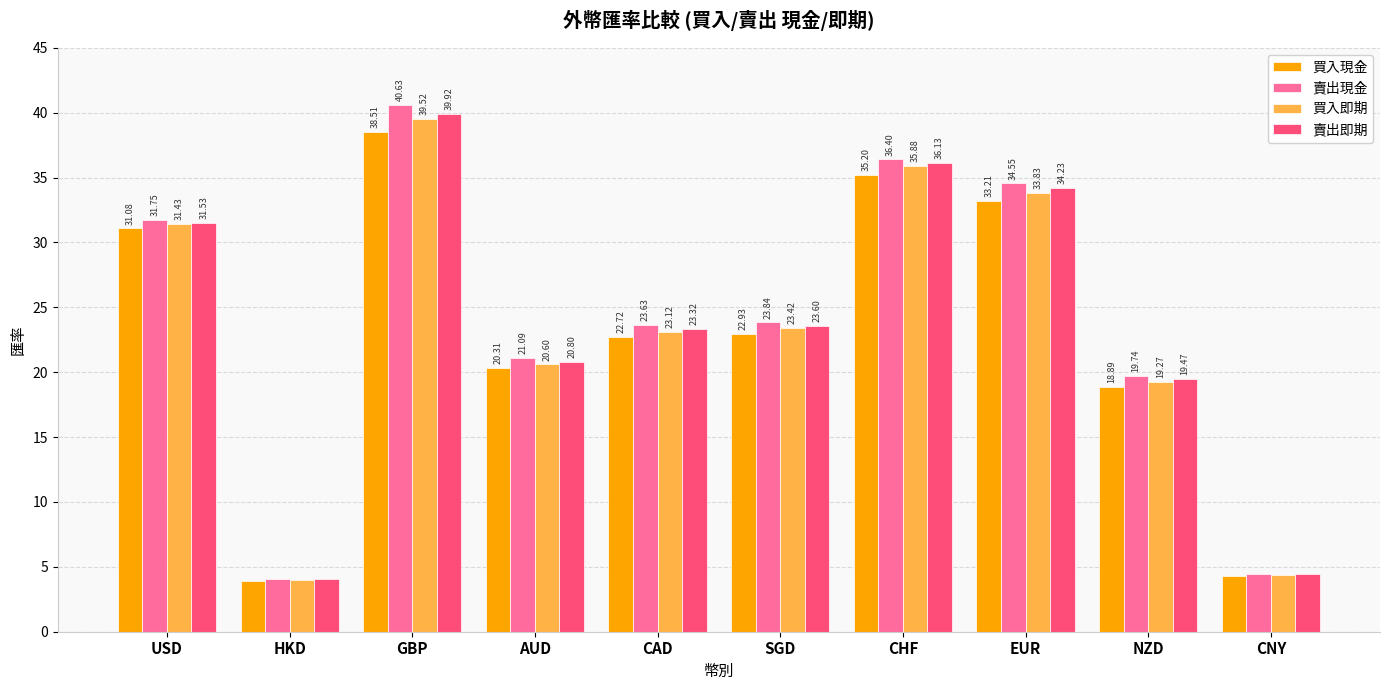

Is the value of 賣出即期 at SGD greater than the value of 賣出現金 at SGD?

No